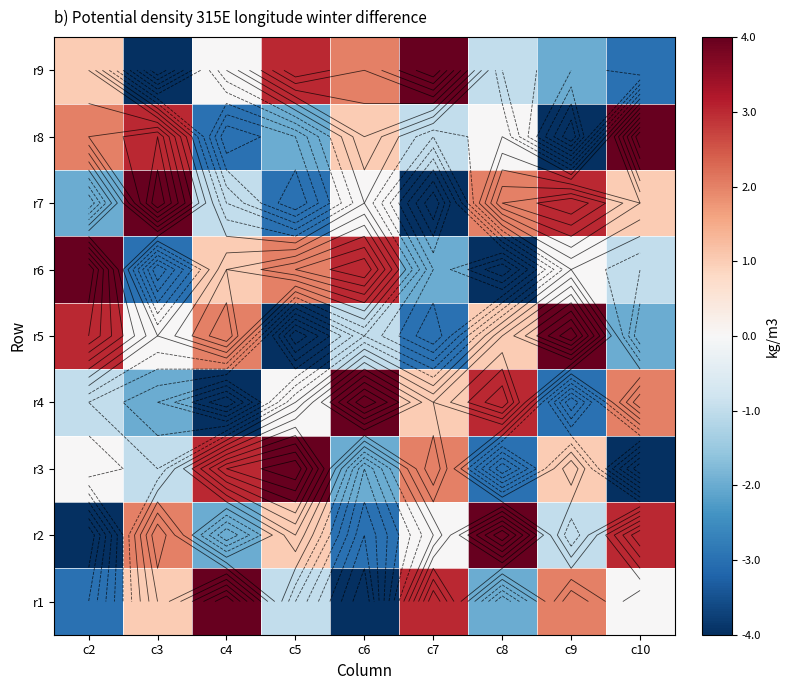

What is the approximate value of r5 at c5?

-4